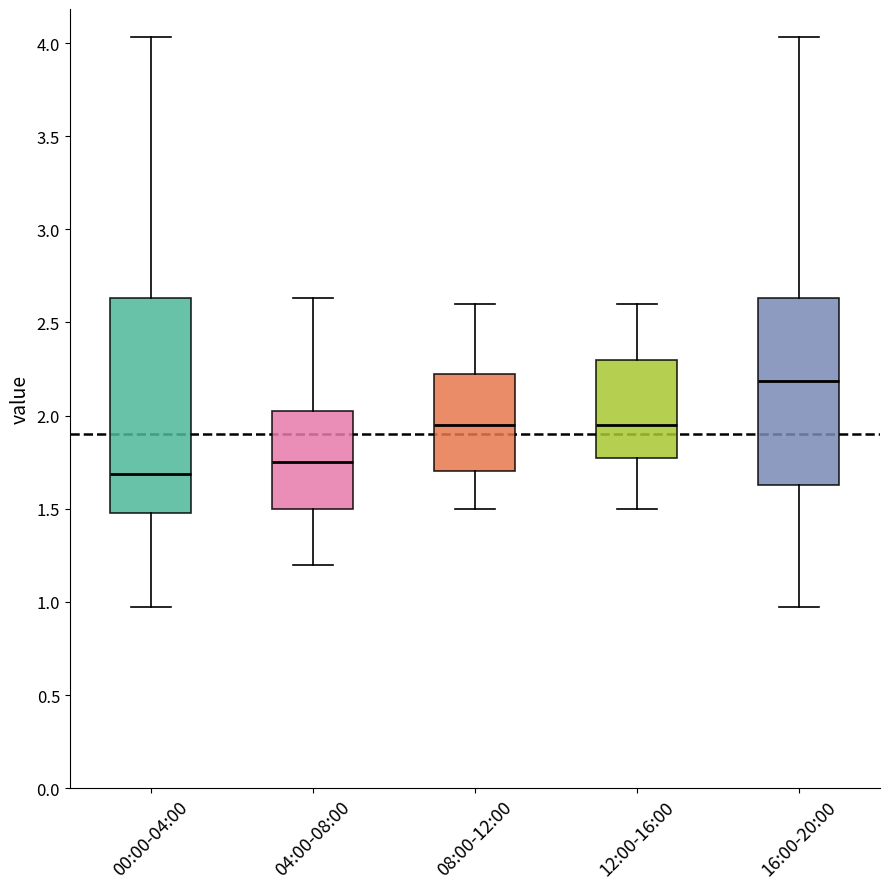

Which box's median line is the highest?

16:00-20:00